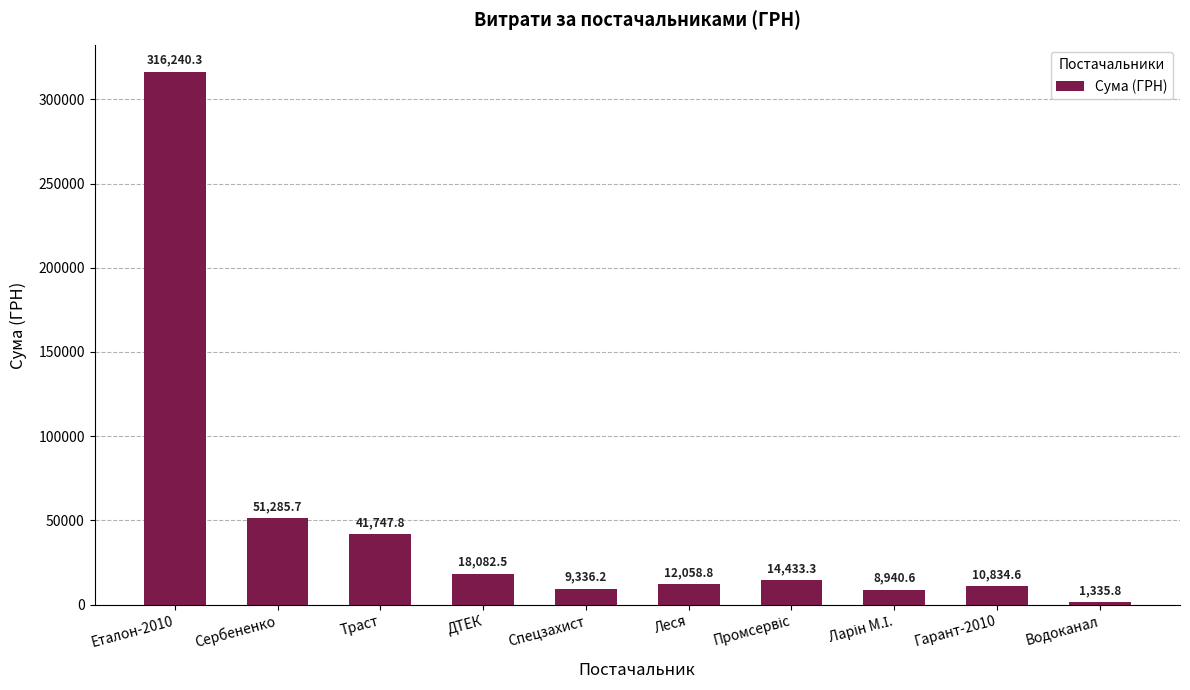

How many data points does each series have?

10